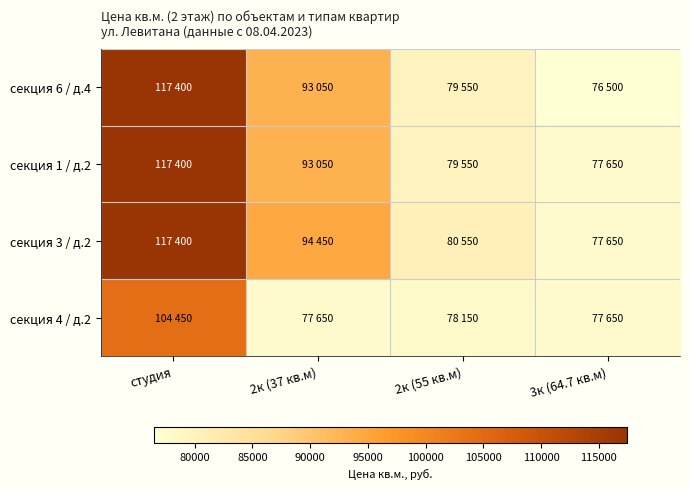

Rank the series at 2к (37 кв.м) from lowest to highest value.

секция 4 / д.2, секция 6 / д.4, секция 1 / д.2, секция 3 / д.2